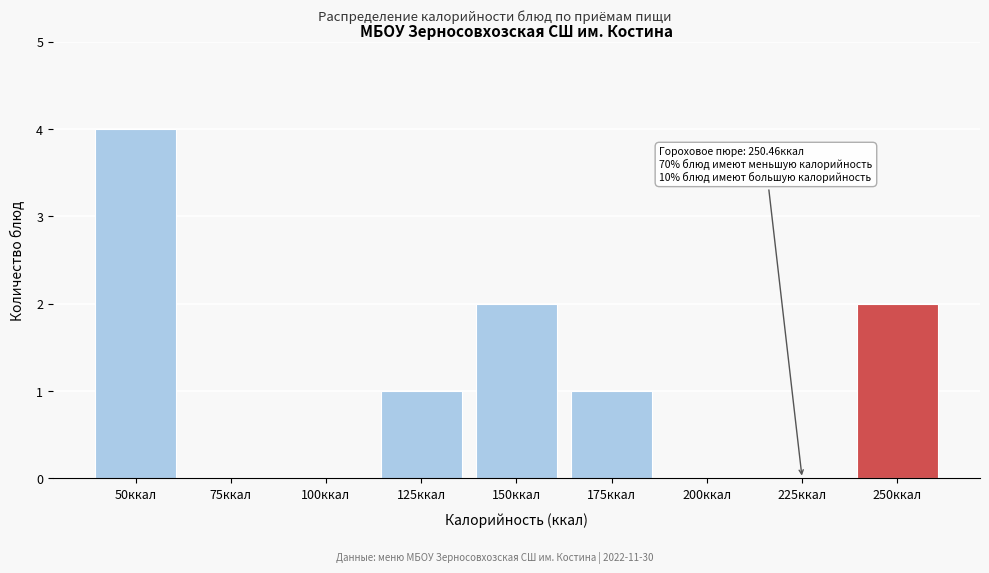

Reading left to right, extract all data points from this chart.

50ккал=4	75ккал=0	100ккал=0	125ккал=1	150ккал=2	175ккал=1	200ккал=0	225ккал=0	250ккал=2